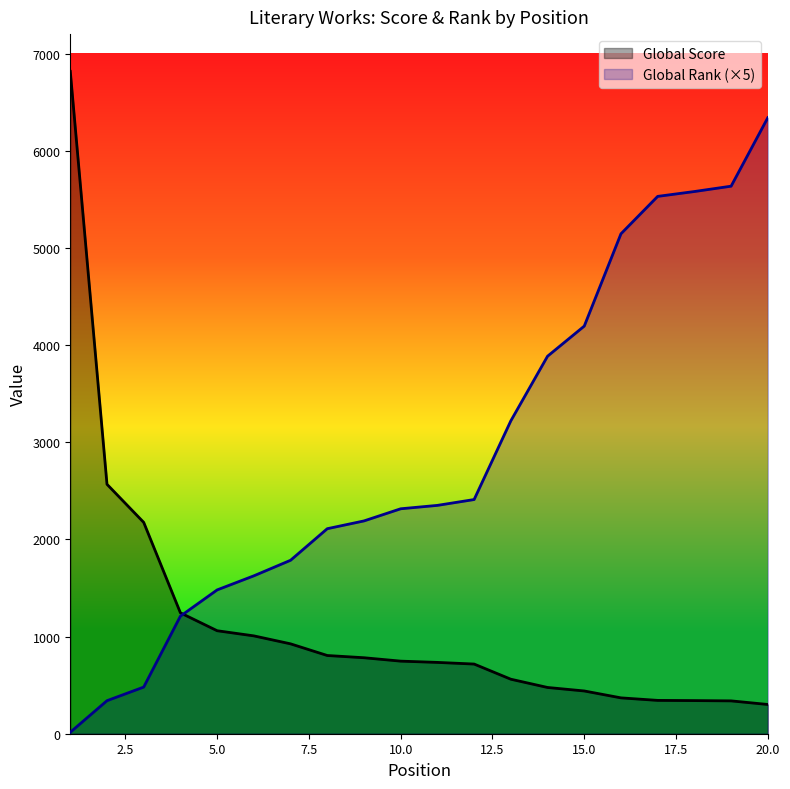

Reading left to right, transcribe all the data shown in this chart.

Global Score: 1=6817	2=2567	3=2175	4=1244	5=1060	6=1007	7=925	8=805	9=782	10=747	11=734	12=717	13=561	14=476	15=440	16=369	17=343	18=341	19=338	20=301
Global Rank: 1=15	2=340	3=480	4=1210	5=1480	6=1625	7=1785	8=2110	9=2190	10=2315	11=2350	12=2410	13=3220	14=3885	15=4195	16=5145	17=5530	18=5580	19=5635	20=6340